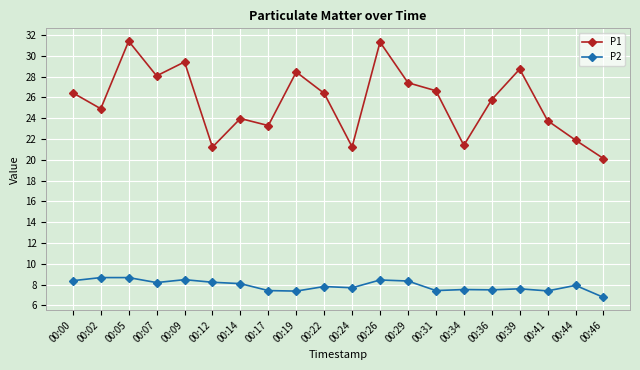

Rank the series by their maximum value, from highest to lowest.

P1, P2